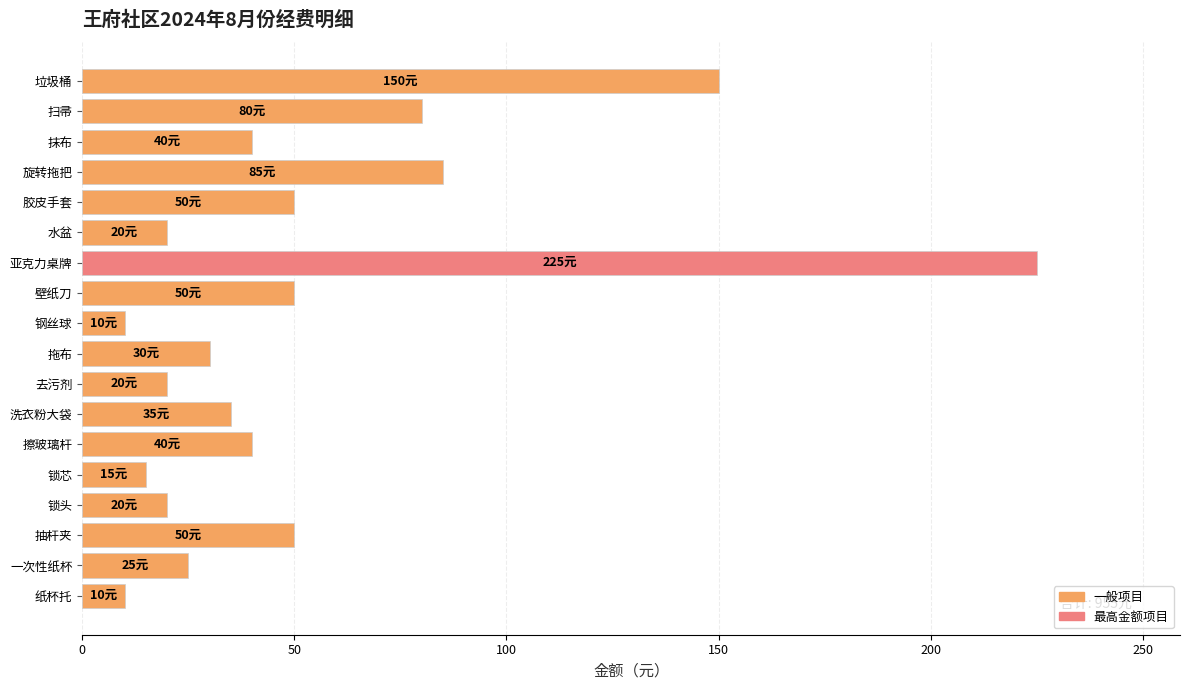

How many bars are there in total?

18